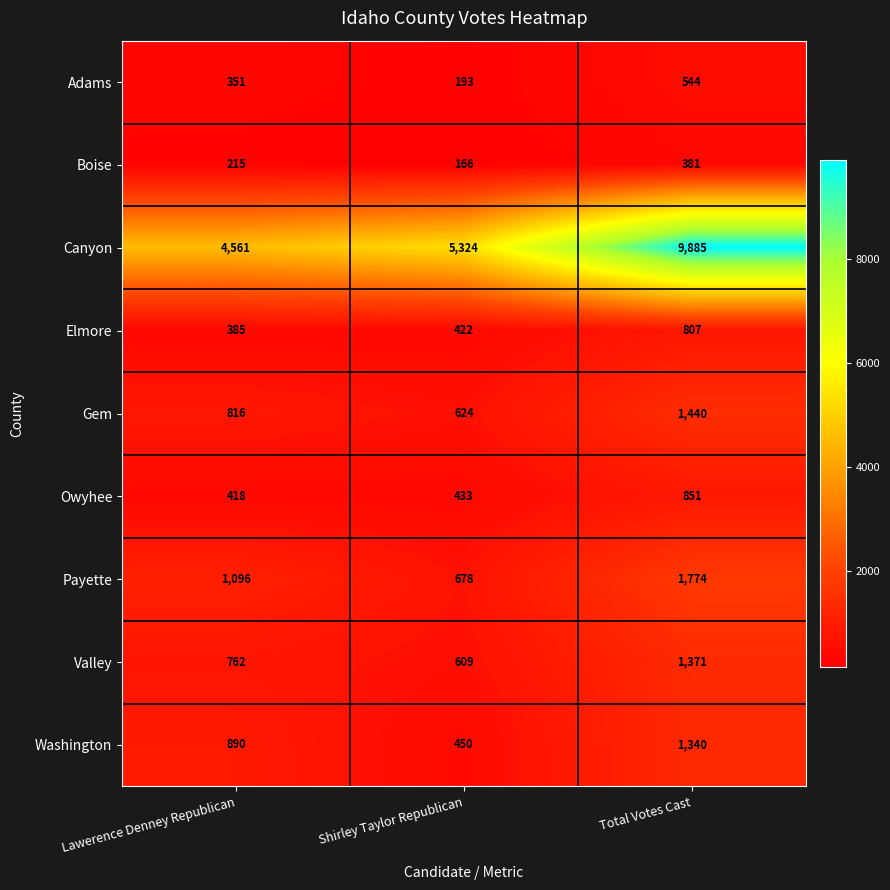

Reading left to right, what are all the values shown in this chart?

Adams: 351	193	544
Boise: 215	166	381
Canyon: 4561	5324	9885
Elmore: 385	422	807
Gem: 816	624	1440
Owyhee: 418	433	851
Payette: 1096	678	1774
Valley: 762	609	1371
Washington: 890	450	1340